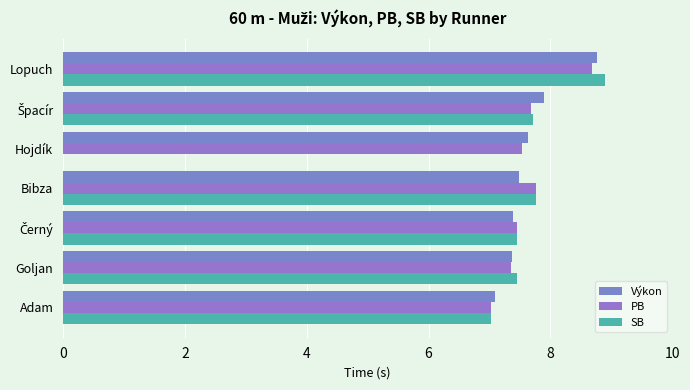

Reading left to right, transcribe all the data shown in this chart.

Výkon: 7.1	7.4	7.4	7.5	7.6	7.9	8.8
PB: 7.0	7.4	7.5	7.8	7.5	7.7	8.7
SB: 7.0	7.5	7.5	7.8	0.0	7.7	8.9